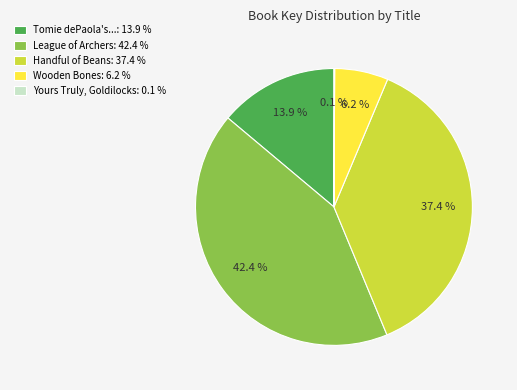

Is there a majority slice in this chart?

No